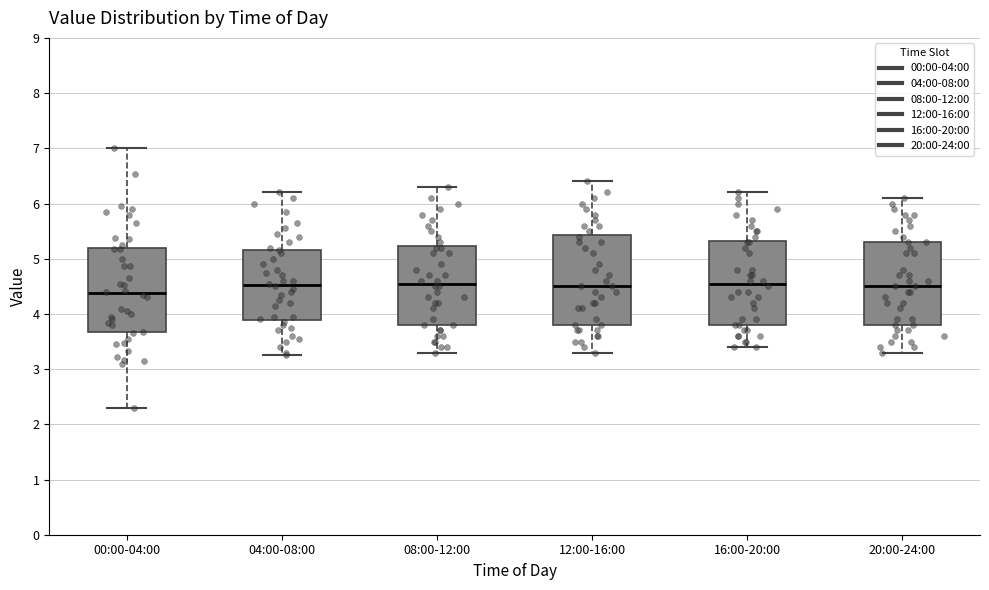

Where does the median line of the box for 20:00-24:00 sit on the y-axis? The values are not printed on the chart, so give them approximately, as read against the axis.

4.5